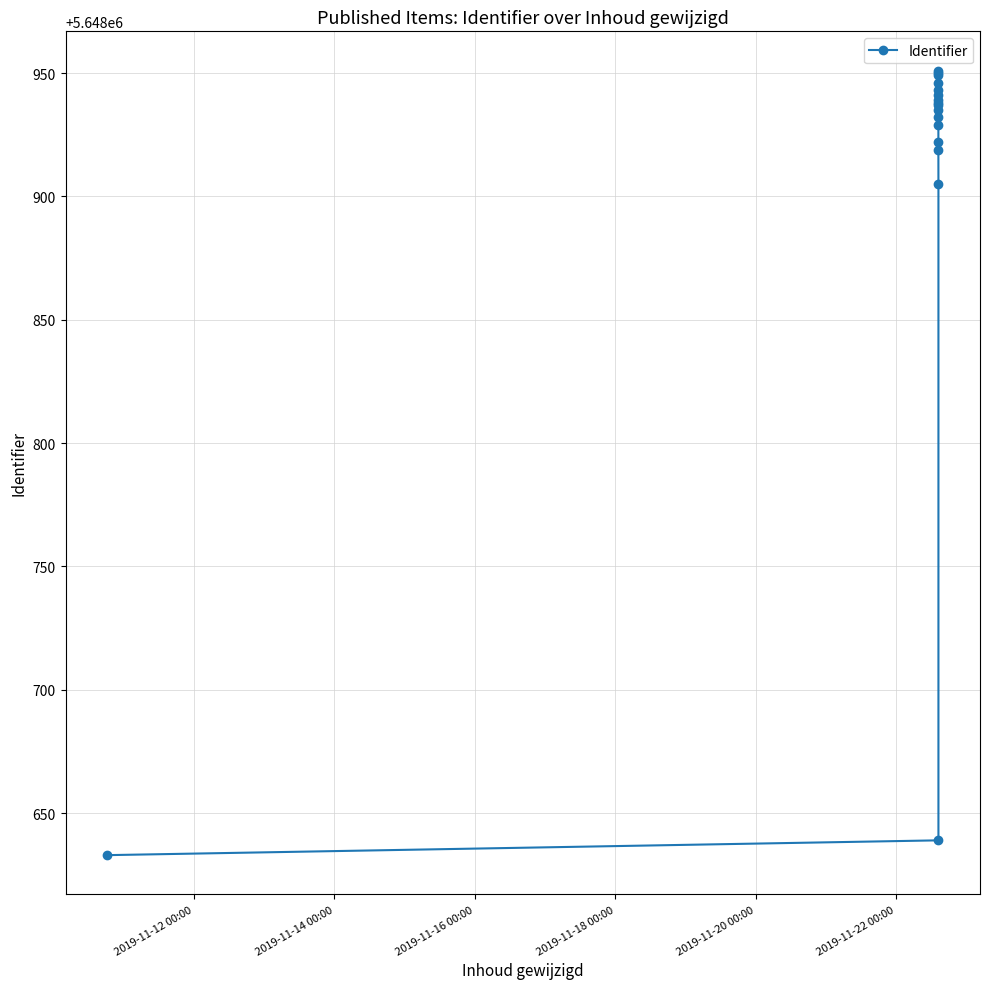

Reading right to left, transcribe all the data shown in this chart.

5648951	5648950	5648949	5648946	5648943	5648941	5648939	5648938	5648937	5648935	5648932	5648929	5648922	5648919	5648905	5648639	5648633